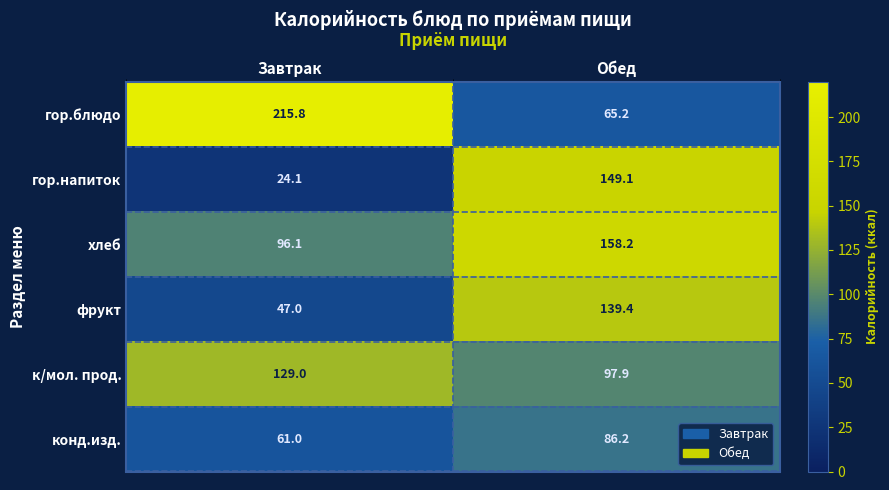

What is the greatest value displayed?

215.8